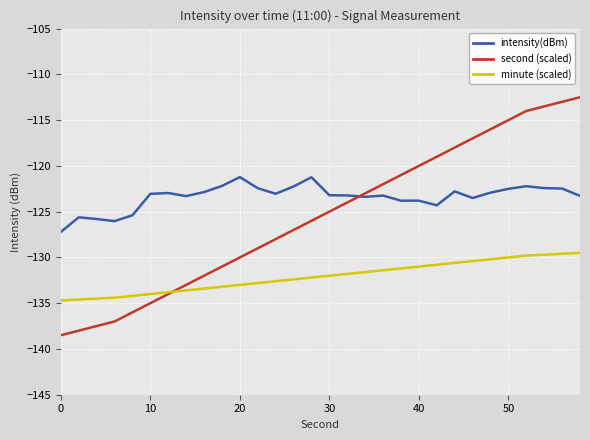

Which series has the largest total across all categories?

intensity(dBm)